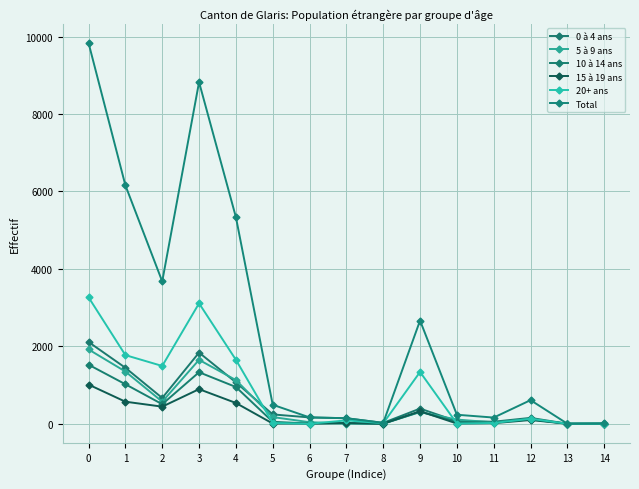

What is the spread (max minus min) of values at 5?

485